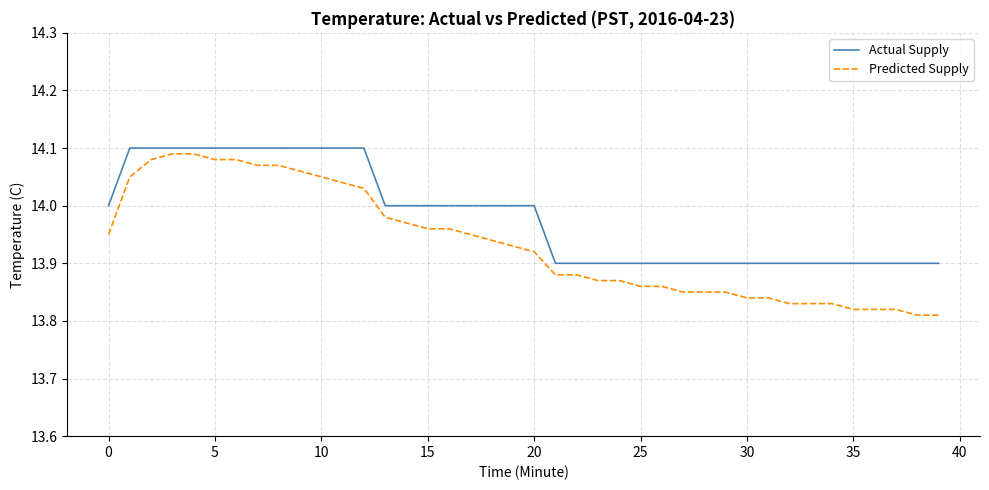

Rank the series by their average value, from lowest to highest.

Predicted Supply, Actual Supply